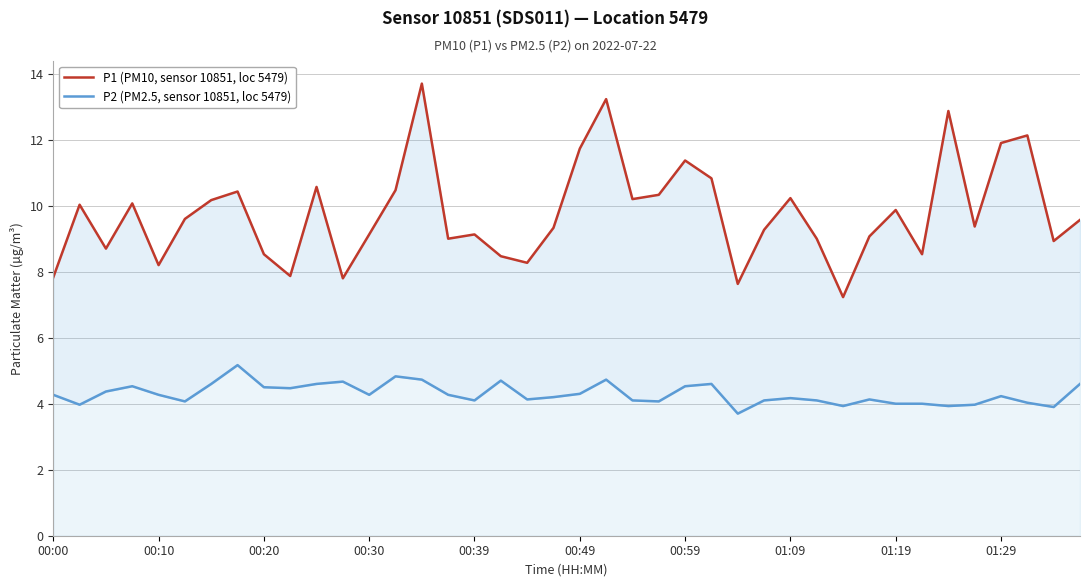

What is the difference between the second highest and minimum values in the P1 (PM10, sensor 10851, loc 5479) series?

6.0